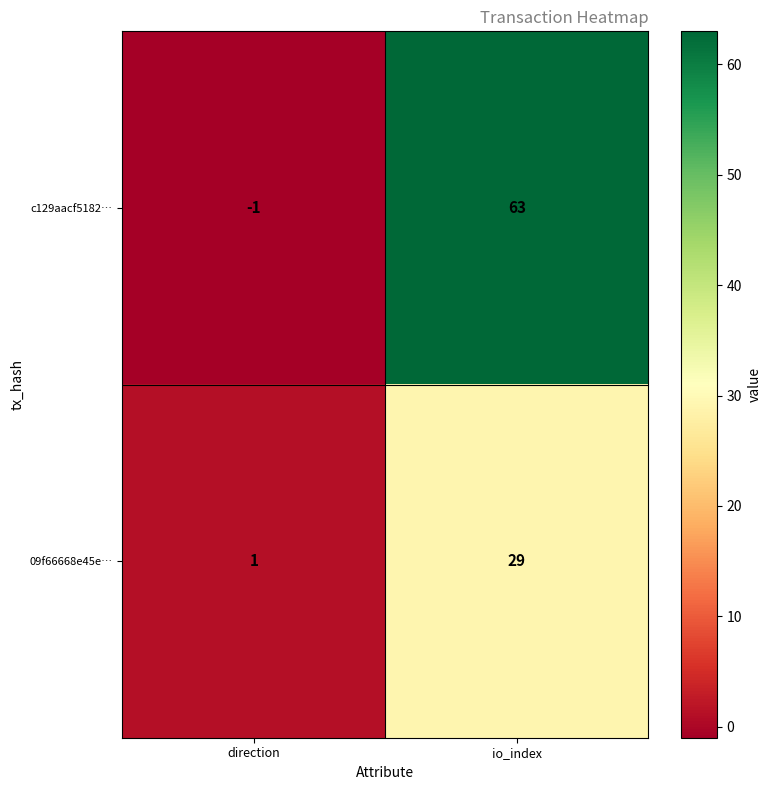

List the series in order of their peak value, lowest first.

09f66668e45e…, c129aacf5182…